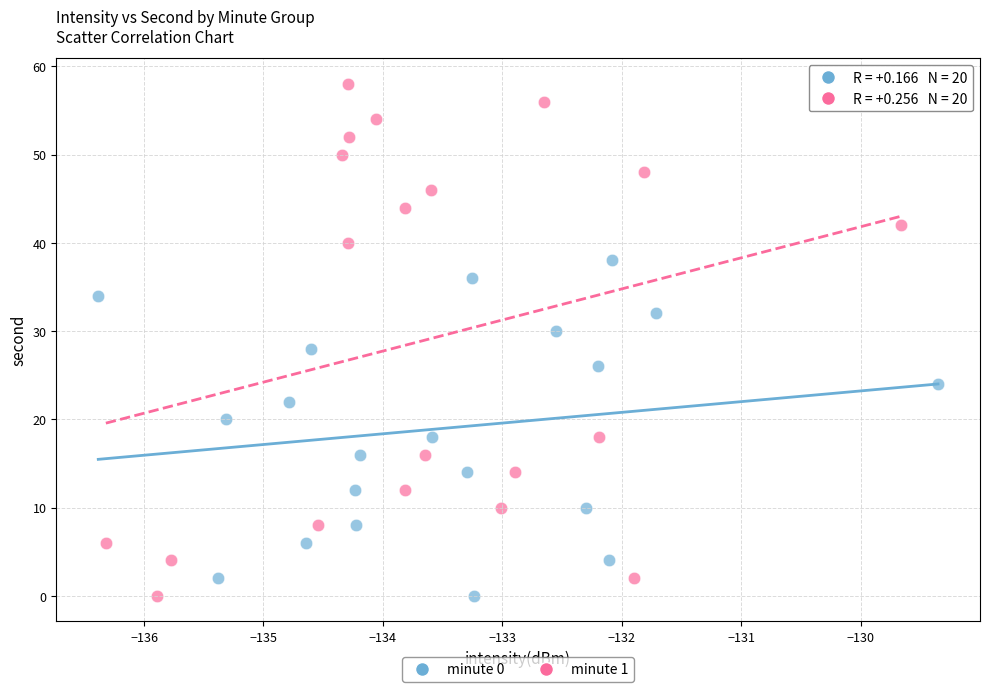

Which series contains the highest Y value?

minute 1